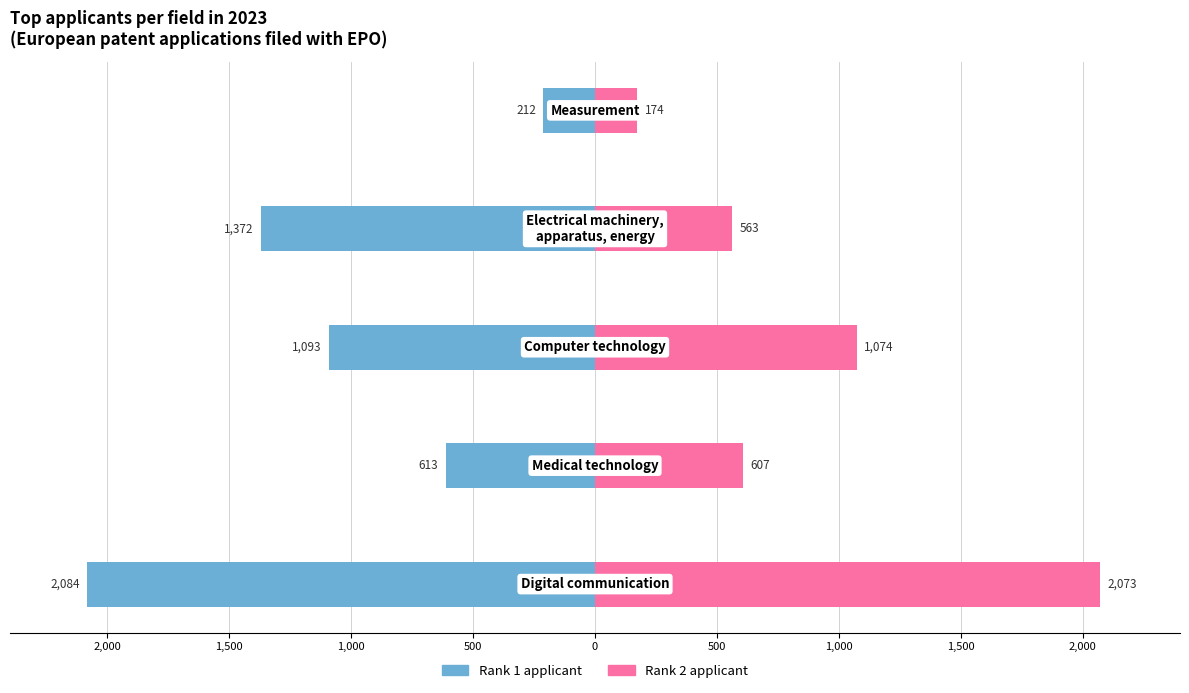

What is the maximum value for Rank 1 applicant?

-212